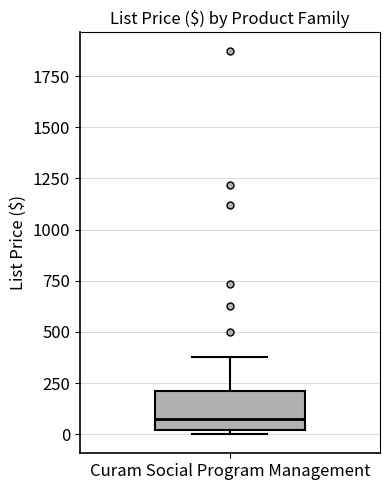

Where does the upper whisker of the box for Curam Social Program Management end on the y-axis? The values are not printed on the chart, so give them approximately, as read against the axis.

400